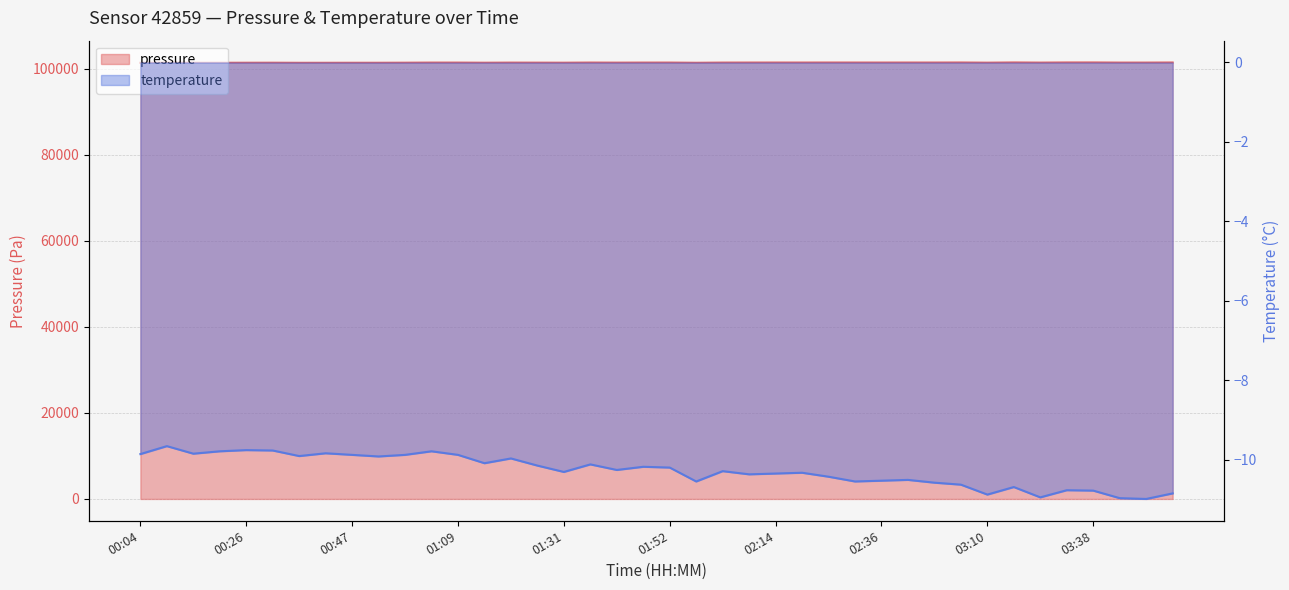

Which has a higher value, 01:20 or 00:20?

01:20